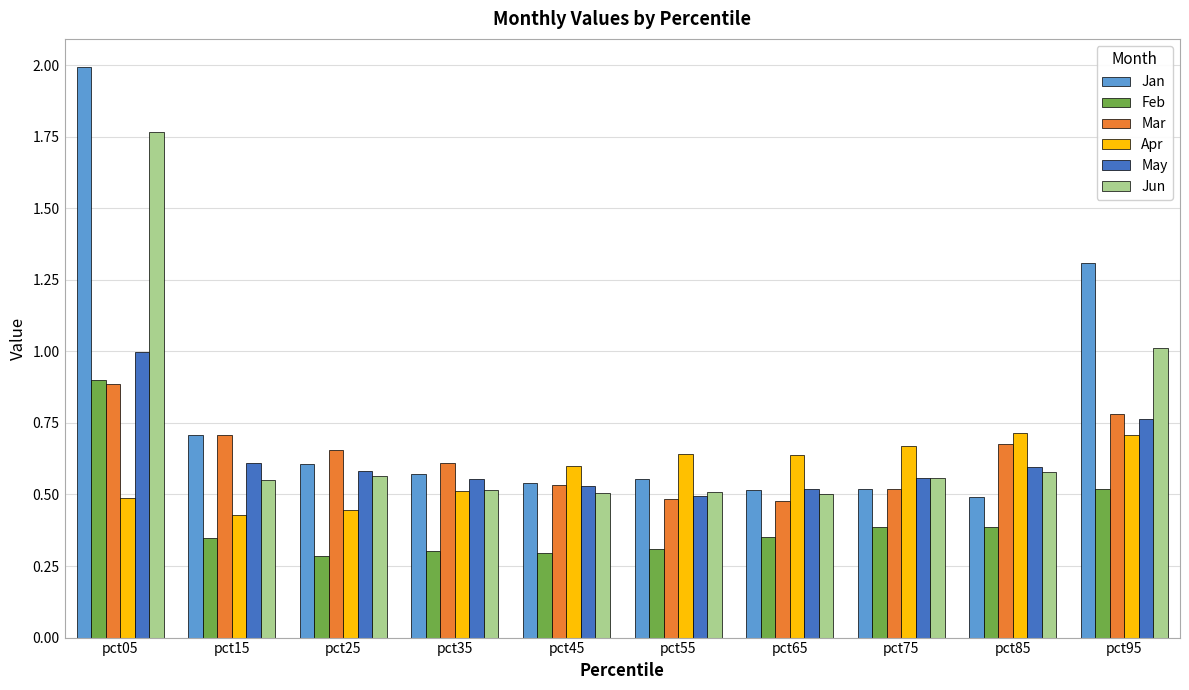

What is the sum of the Apr values at pct05 and pct65?

1.1